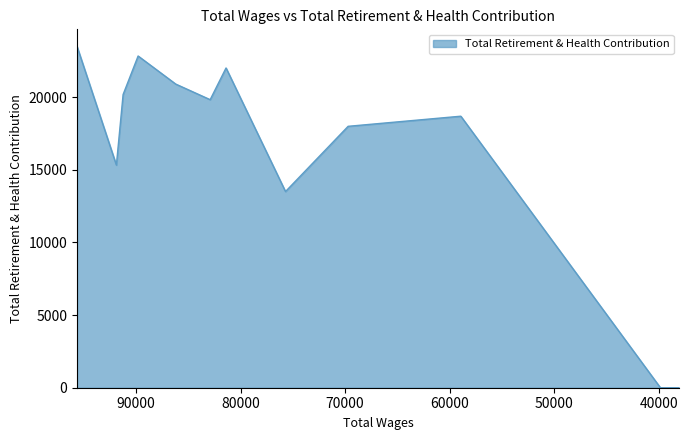

What is the change in value from 91240.0 to 75702.0?

-6679